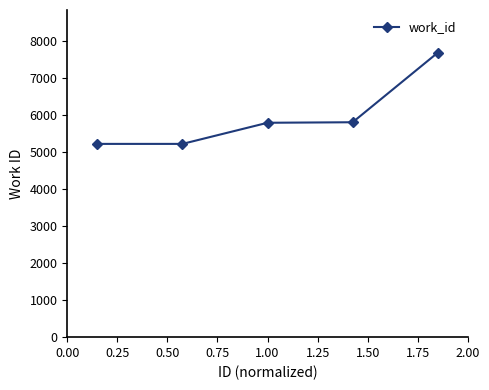

What is the sum of all values?

29685